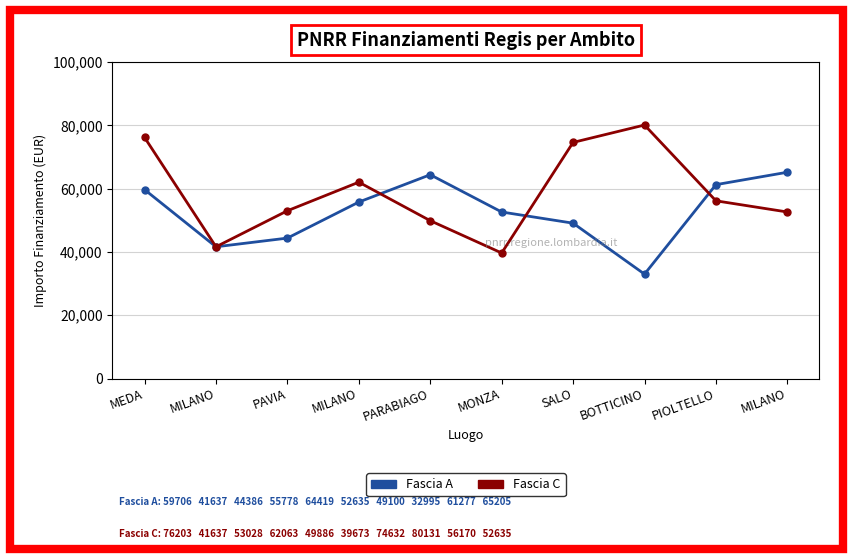

How many data points in Fascia A are less than 55778?

5